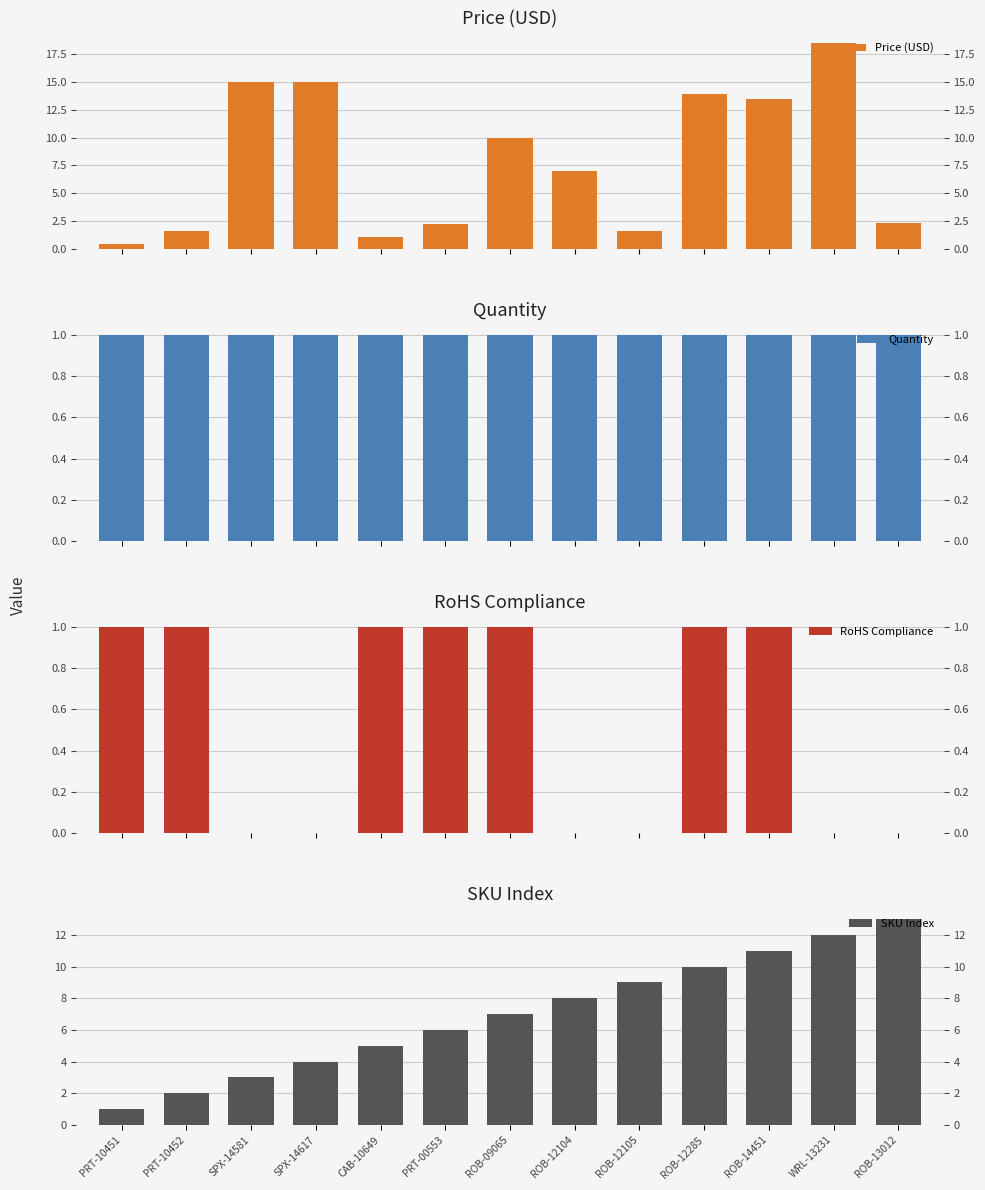

What is the difference between the highest and lowest values at PRT-10452?

1.0